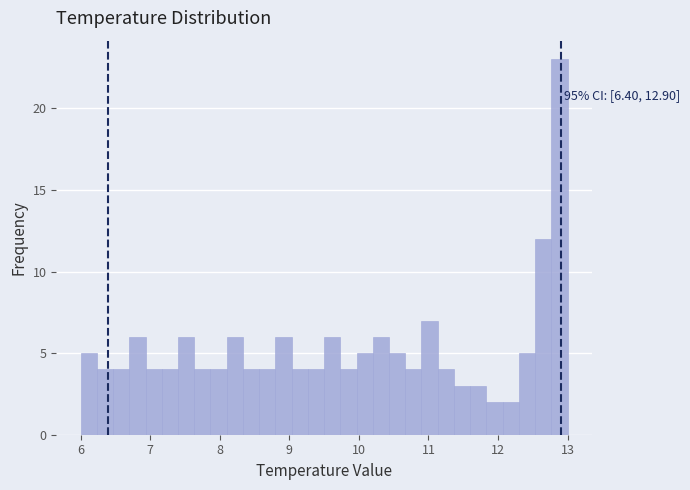

Read against the x-axis, roughly where is the centre of the tallest bar?

12.9